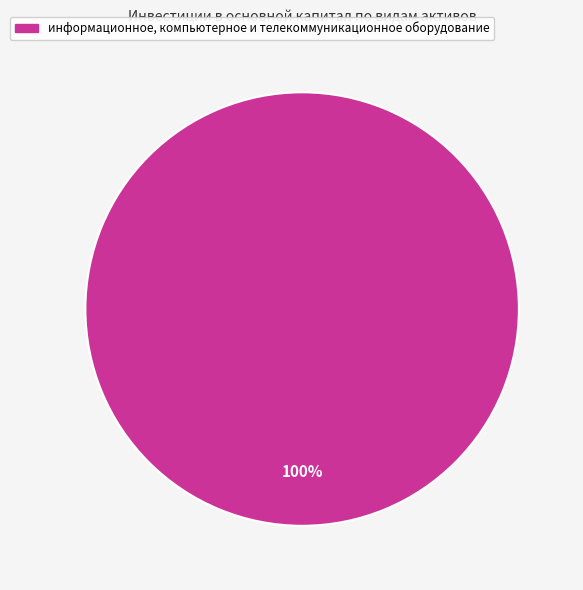

Is there a majority slice in this chart?

Yes